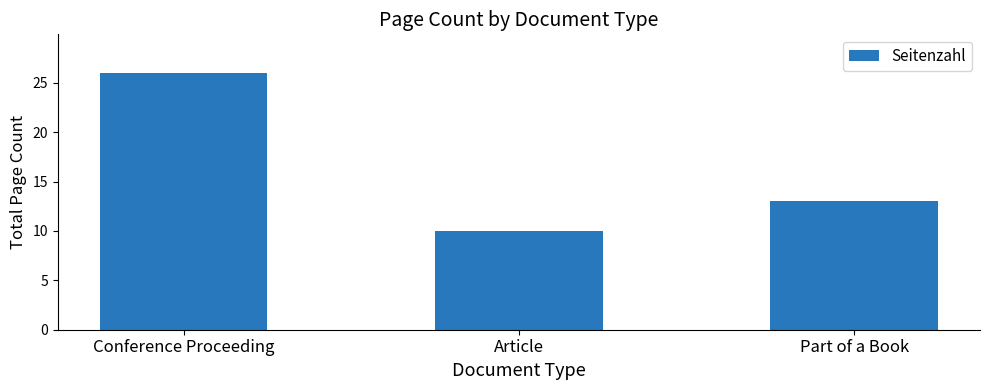

At which label does the data first exceed 13?

Conference Proceeding